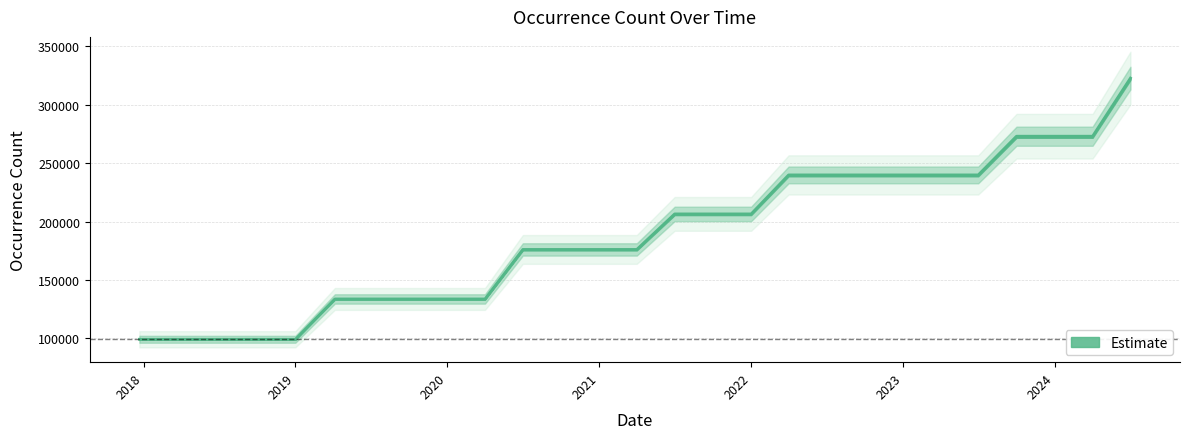

How many data points does each series have?

27